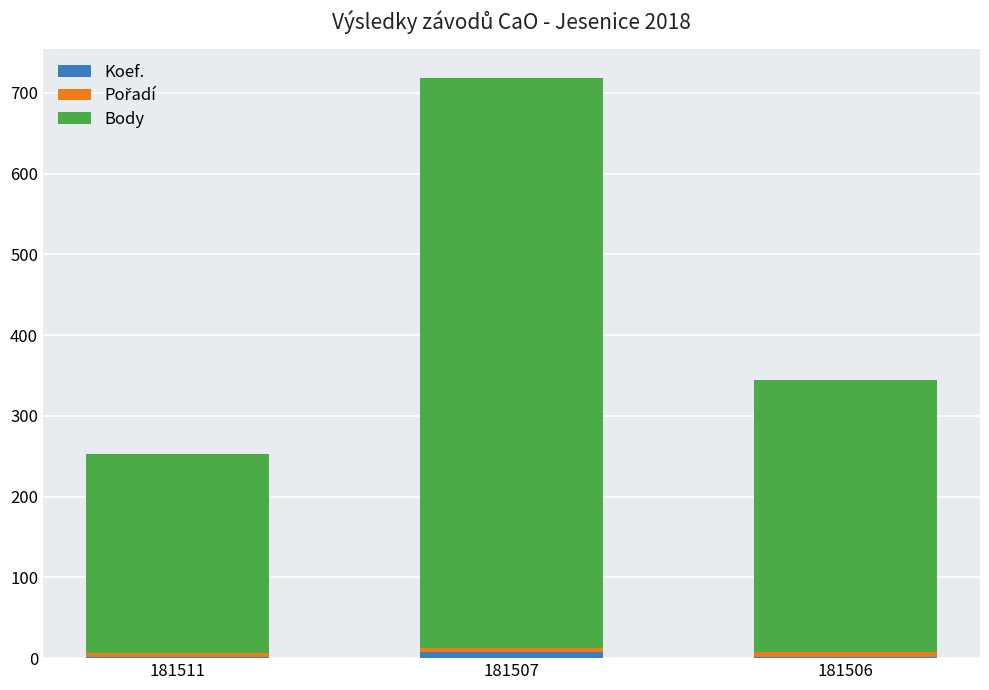

At which category is the sum across all series the highest?

181507